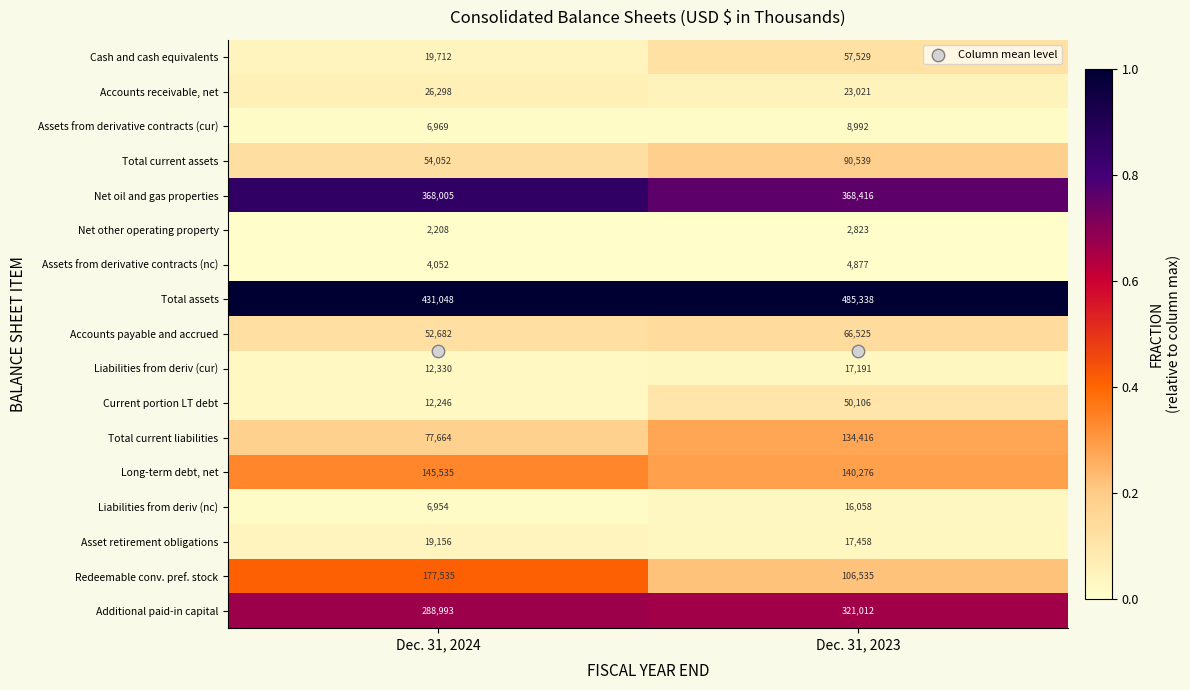

Where is Additional paid-in capital nearest to the value 305002?

Dec. 31, 2024